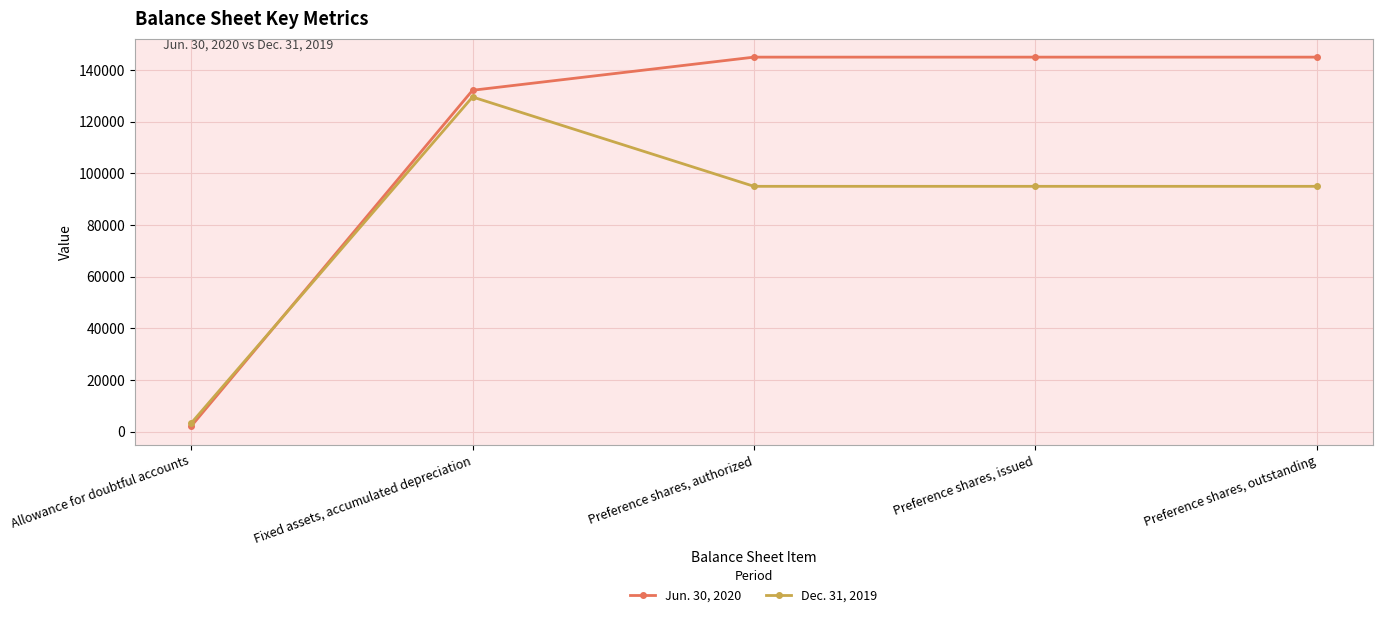

List the series in order of their peak value, lowest first.

Dec. 31, 2019, Jun. 30, 2020